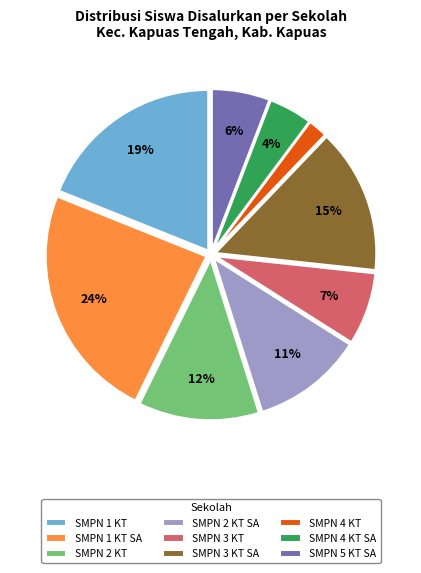

What percentage is the SMPN 3 KT slice, to the nearest percent?

7%